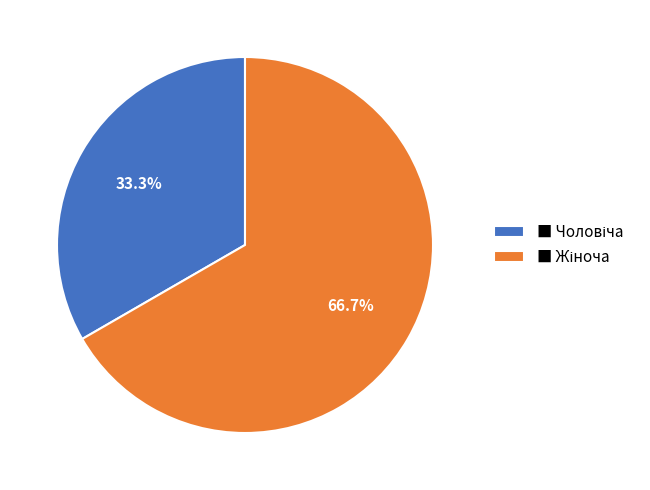

Count the number of slices in the pie.

2